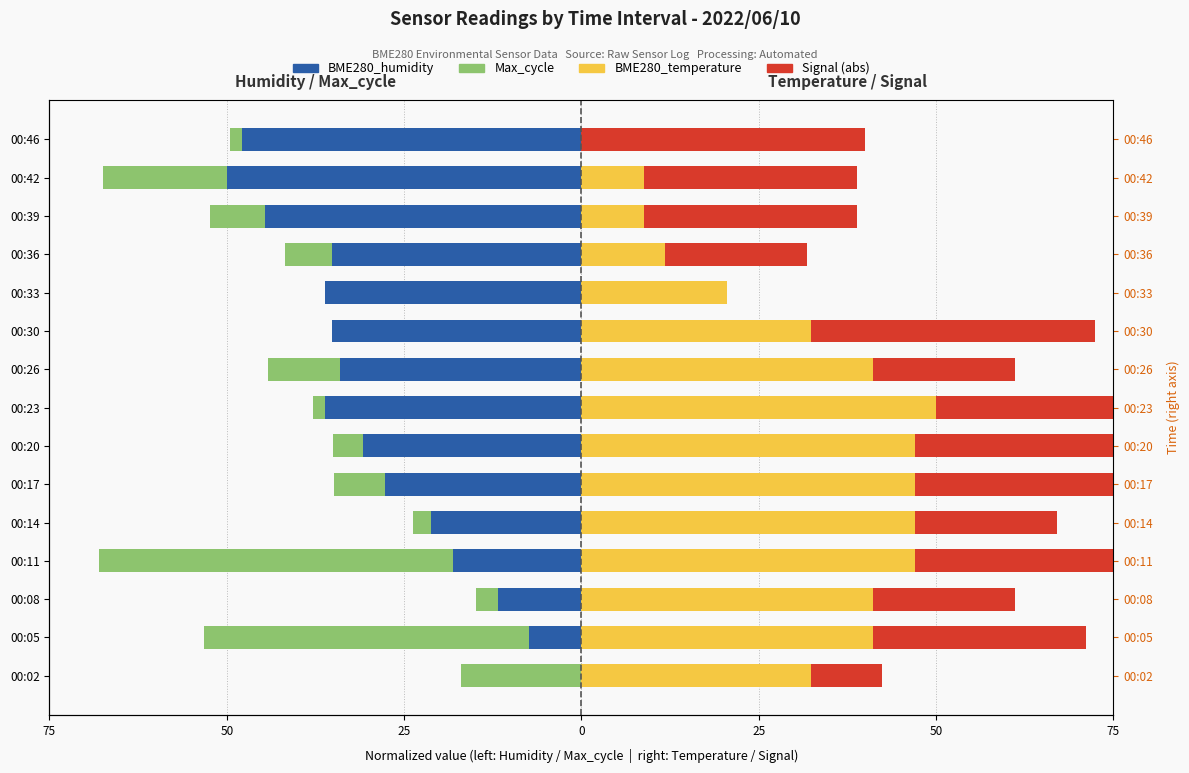

How many data points in Max_cycle are less than -37?

8